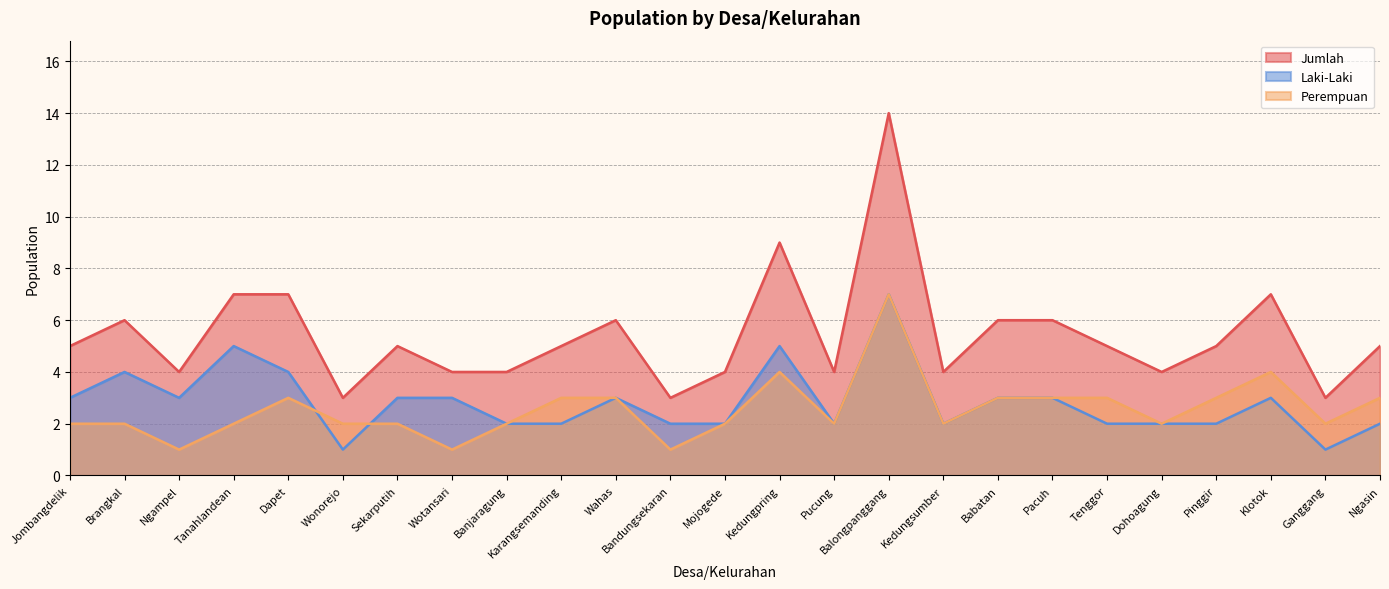

True or false: Jumlah and Perempuan intersect in this chart.

False